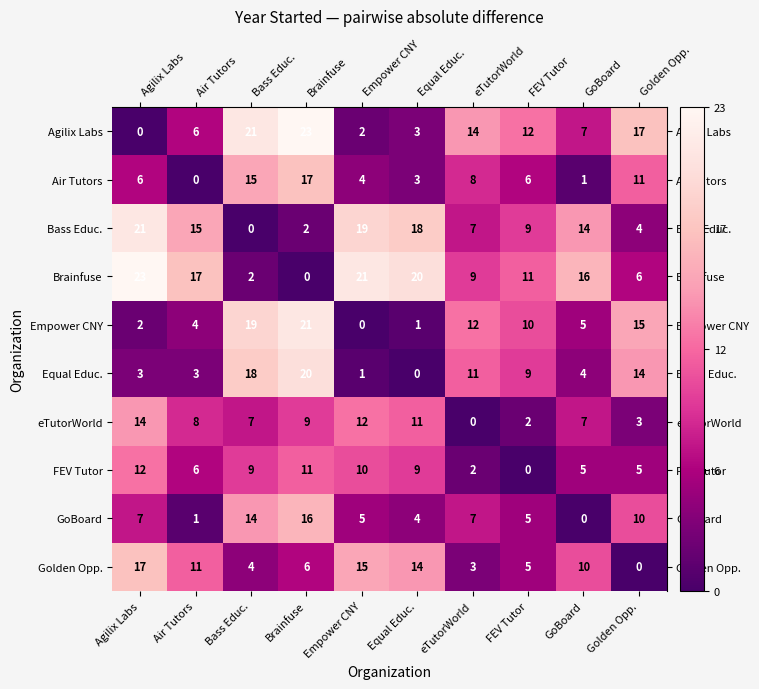

True or false: Empower CNY has a value of 3 at eTutorWorld.

False